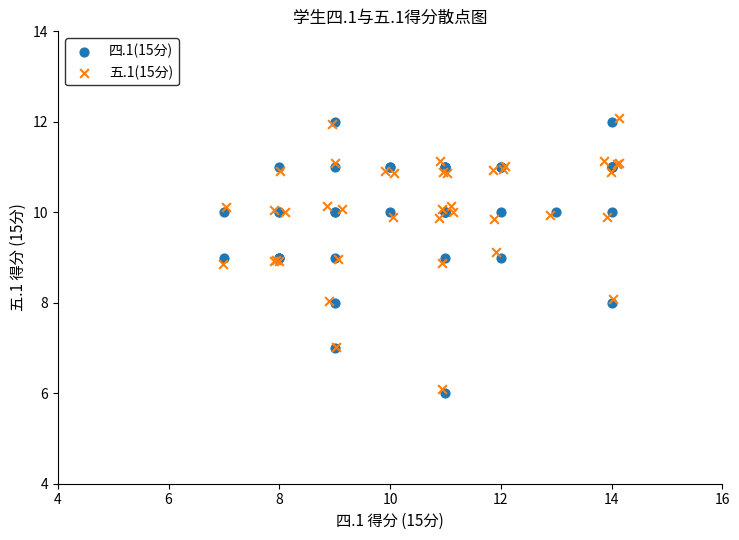

Which series has the largest Y range (max minus min)?

四.1(15分)